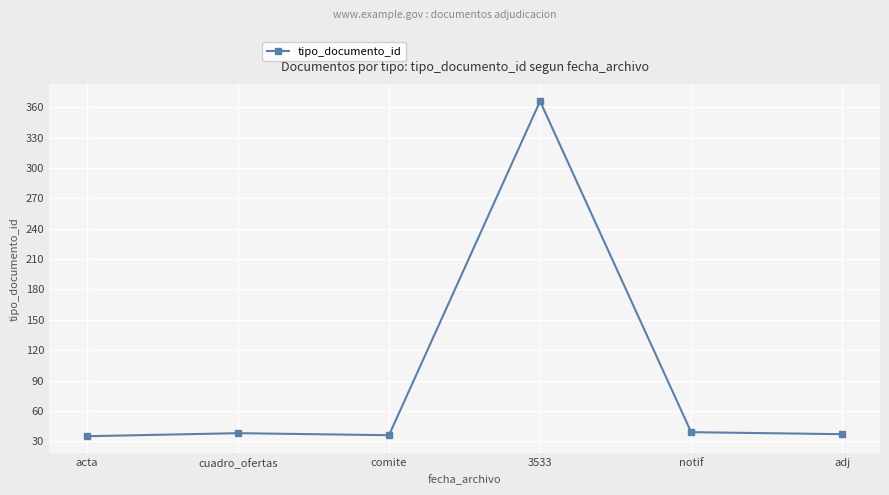

Approximately how many times larger is the value at adj compared to notif?

0.9